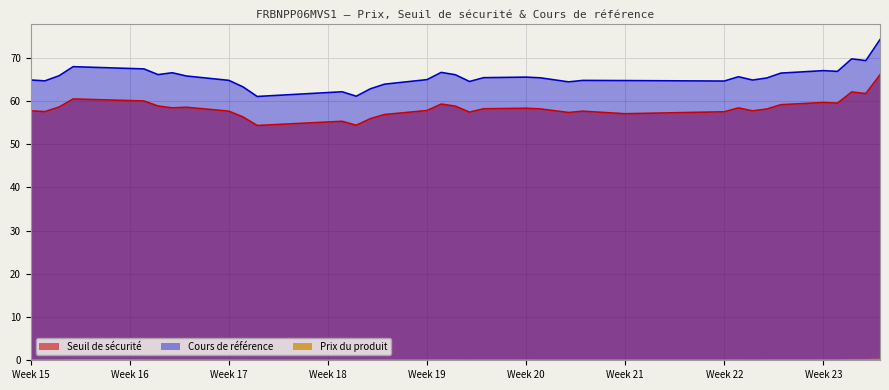

Is it true that Cours de référence equals 23.4 at Week 17?

False